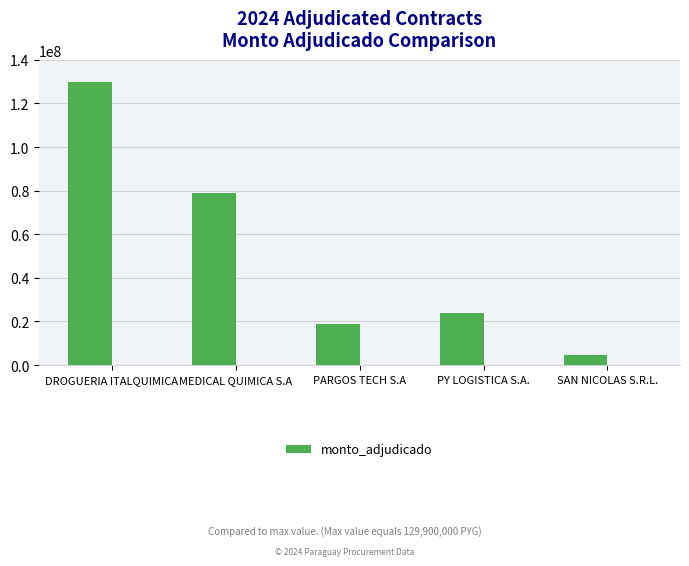

Reading left to right, list all the values displayed in this chart.

DROGUERIA ITALQUIMICA=129900000	MEDICAL QUIMICA S.A=79071354	PARGOS TECH S.A=18940140	PY LOGISTICA S.A.=23721500	SAN NICOLAS S.R.L.=4404000